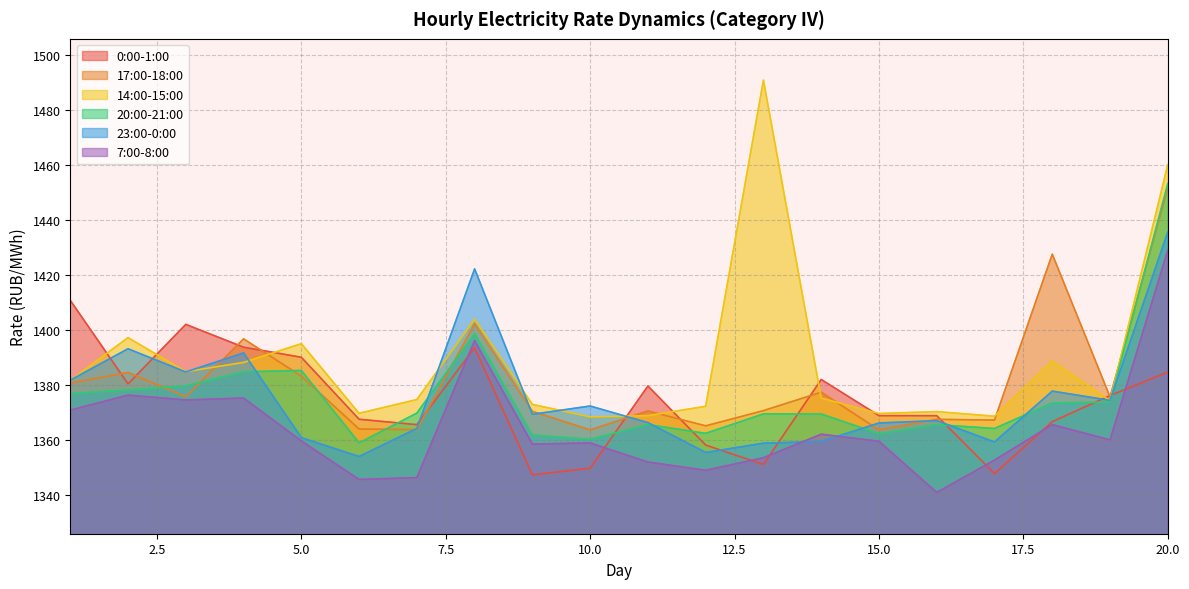

Reading left to right, extract all data points from this chart.

0:00-1:00: 1=1410.7	2=1380.4	3=1402.0	4=1393.7	5=1390.0	6=1367.5	7=1365.6	8=1393.5	9=1347.3	10=1349.8	11=1379.6	12=1358.2	13=1351.1	14=1382.0	15=1368.8	16=1368.8	17=1347.8	18=1366.7	19=1376.1	20=1384.7
17:00-18:00: 1=1380.7	2=1384.5	3=1375.7	4=1396.7	5=1383.2	6=1364.0	7=1363.8	8=1402.2	9=1370.4	10=1363.7	11=1370.5	12=1365.1	13=1370.7	14=1377.4	15=1363.6	16=1367.5	17=1367.2	18=1427.5	19=1375.7	20=1451.5
14:00-15:00: 1=1381.6	2=1397.2	3=1384.8	4=1388.2	5=1395.0	6=1369.7	7=1374.7	8=1403.9	9=1372.9	10=1368.4	11=1368.8	12=1372.2	13=1490.7	14=1375.2	15=1369.6	16=1370.3	17=1368.6	18=1388.7	19=1374.2	20=1460.0
20:00-21:00: 1=1376.8	2=1378.1	3=1379.7	4=1384.8	5=1385.2	6=1358.9	7=1369.8	8=1398.7	9=1361.8	10=1360.2	11=1365.6	12=1362.4	13=1369.5	14=1369.4	15=1362.3	16=1365.6	17=1364.2	18=1373.5	19=1373.7	20=1453.1
23:00-0:00: 1=1381.7	2=1393.1	3=1384.7	4=1391.6	5=1360.9	6=1354.0	7=1364.2	8=1422.1	9=1369.3	10=1372.3	11=1366.3	12=1355.5	13=1358.8	14=1359.5	15=1366.2	16=1367.0	17=1359.3	18=1377.8	19=1374.4	20=1435.6
7:00-8:00: 1=1370.8	2=1376.3	3=1374.5	4=1375.2	5=1359.7	6=1345.7	7=1346.3	8=1396.1	9=1358.5	10=1358.9	11=1352.0	12=1349.0	13=1353.6	14=1362.1	15=1359.5	16=1340.9	17=1352.7	18=1365.6	19=1360.0	20=1429.0